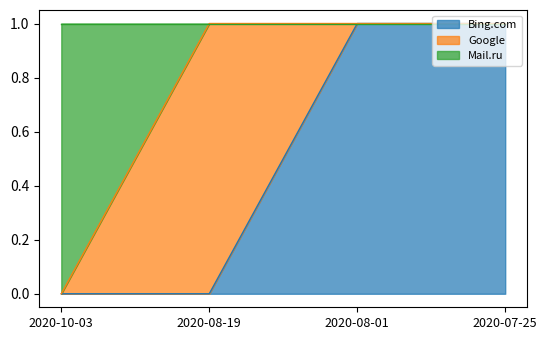

What is the highest value of the Bing.com series?

1